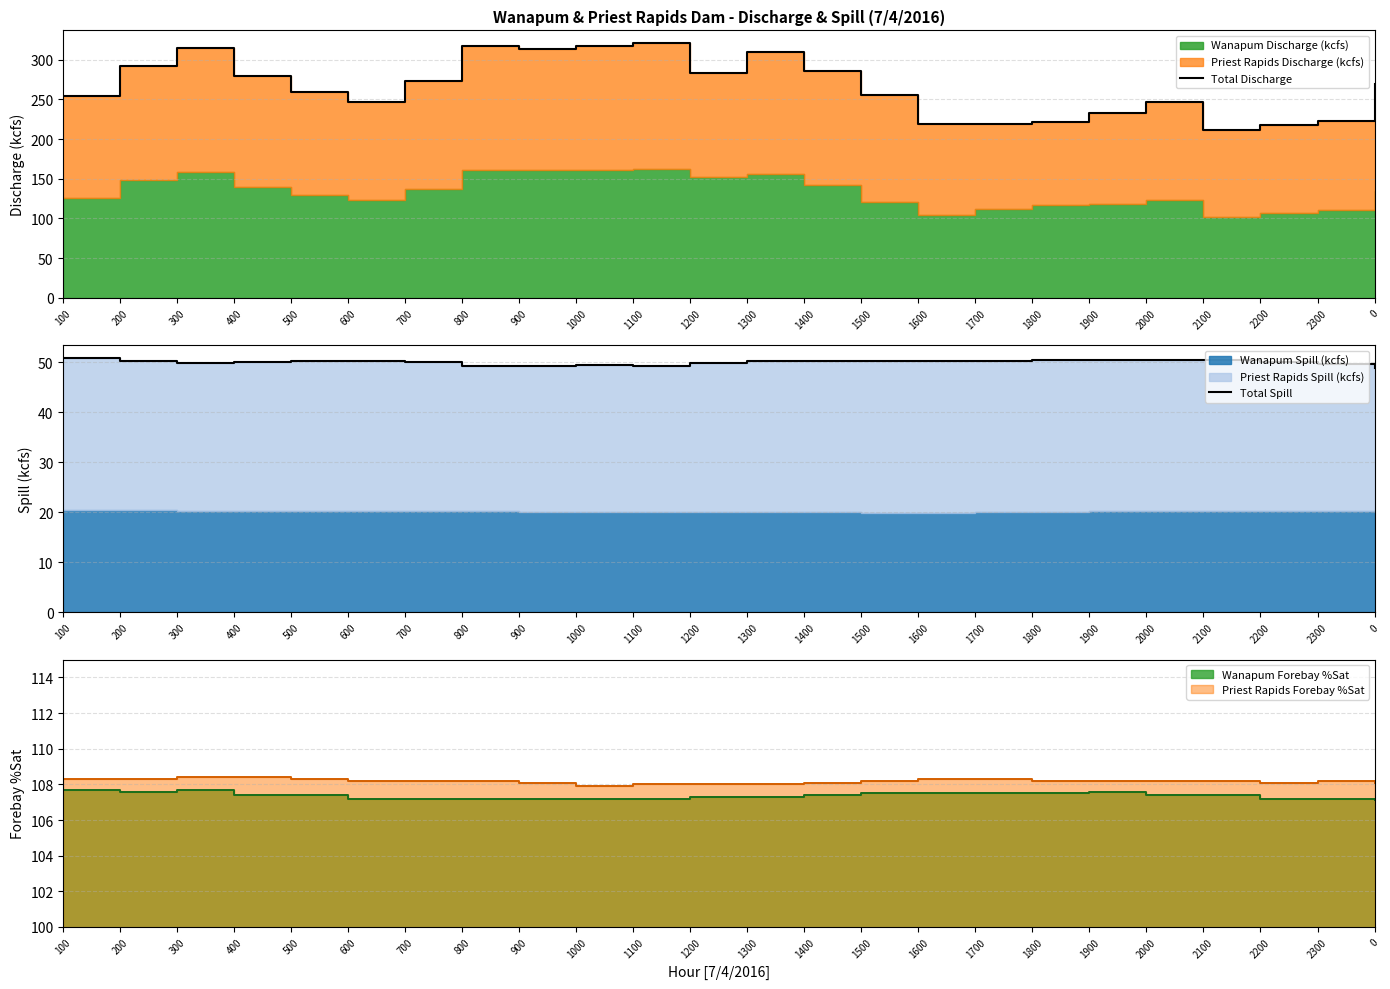

What is the sum of the Total Discharge values at 1600 and 1800?

441.2